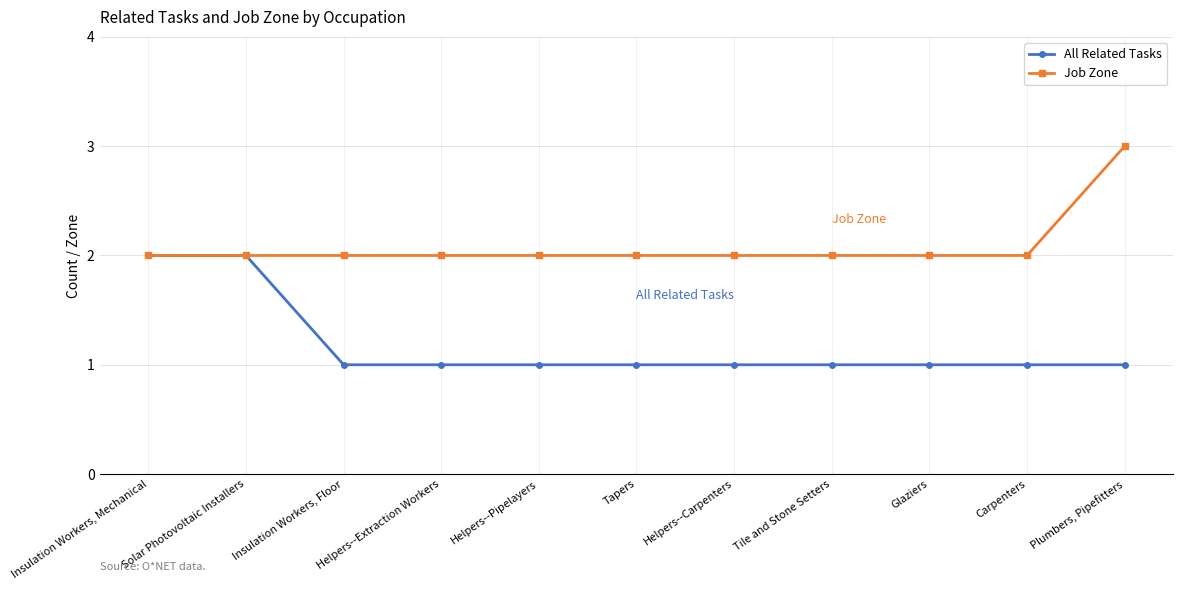

Which category has the highest value in the Job Zone series?

Plumbers, Pipefitters